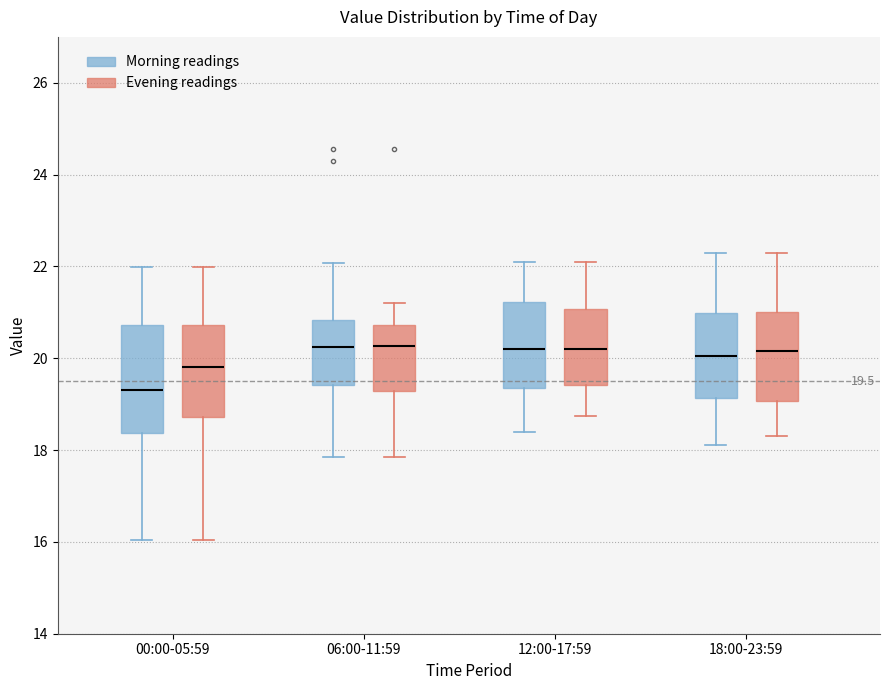

Comparing the boxes themselves (not the whiskers), which one is the tallest?

00:00-05:59 (Morning readings)